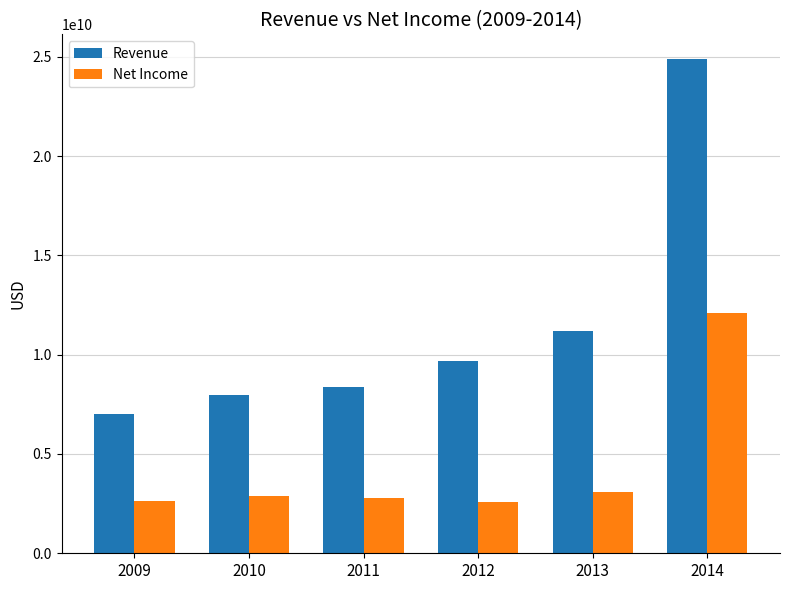

Which series has the largest range (max minus min)?

Revenue